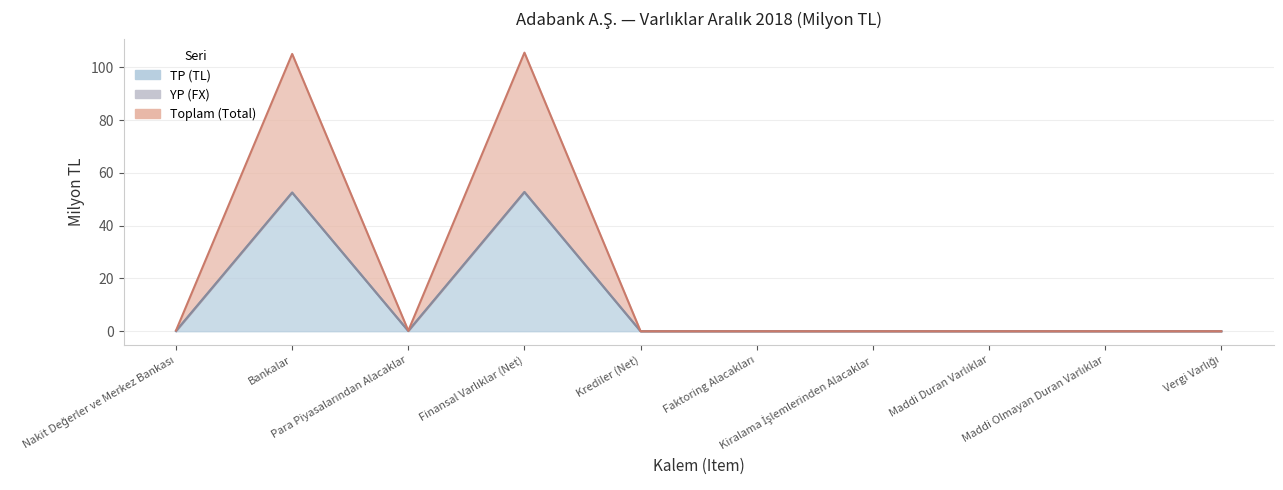

What is the difference between the maximum and second lowest values in the Toplam (Total) series?

52.8